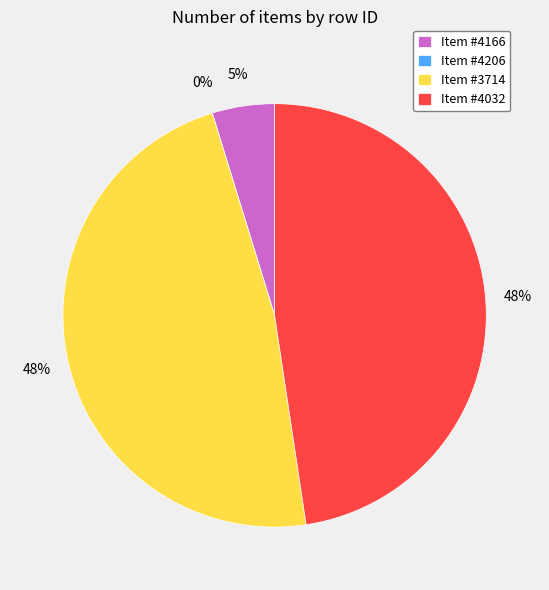

Is it true that 4206 is 0% of the pie?

True